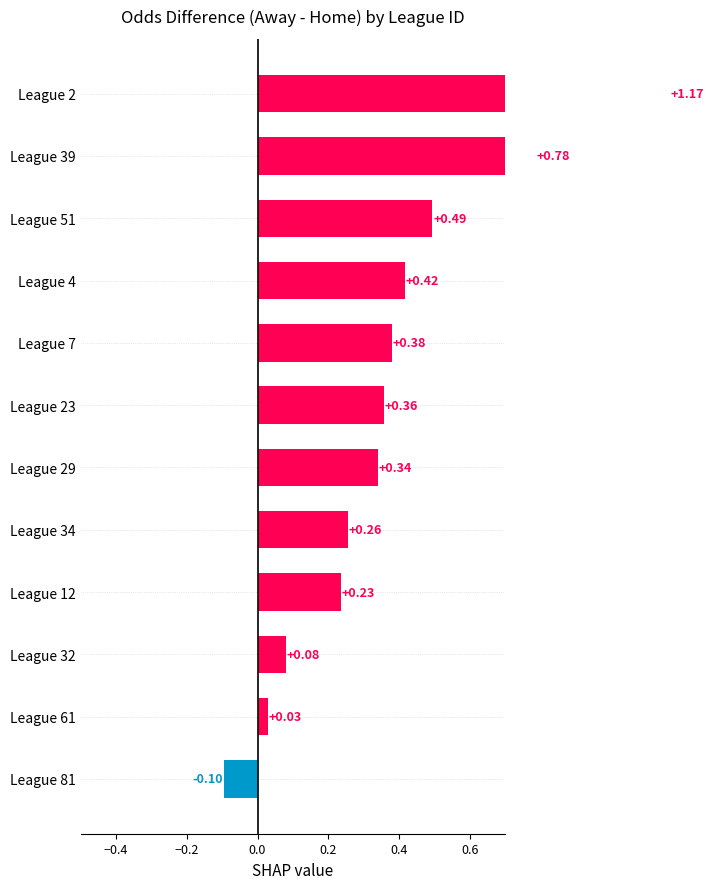

How many values are above zero?

11